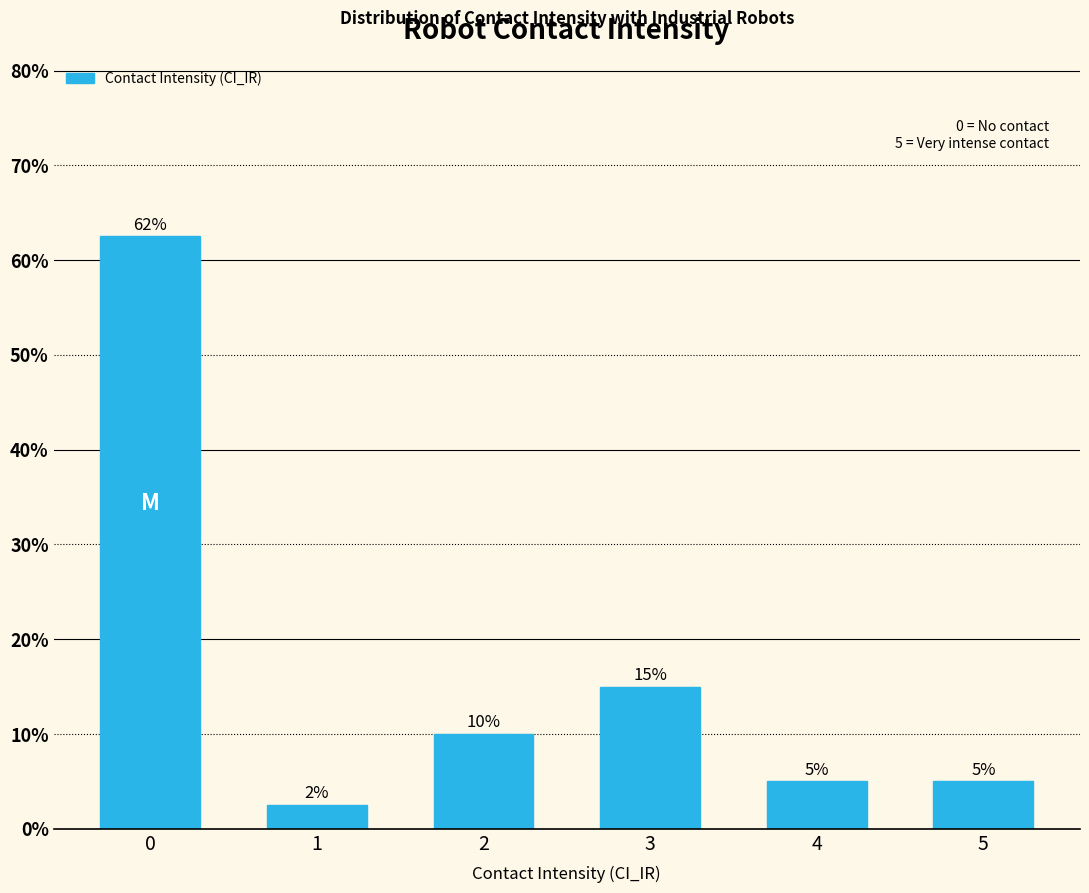

Approximately how many times larger is the value at 3 compared to 1?

6.0